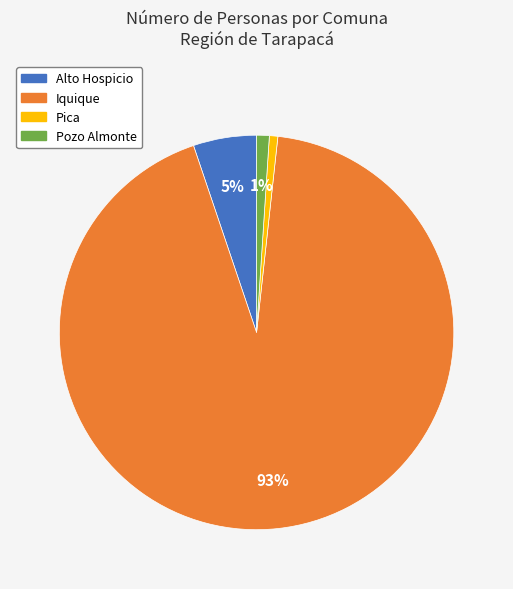

Do Iquique and Pozo Almonte together represent more than half of the pie?

Yes